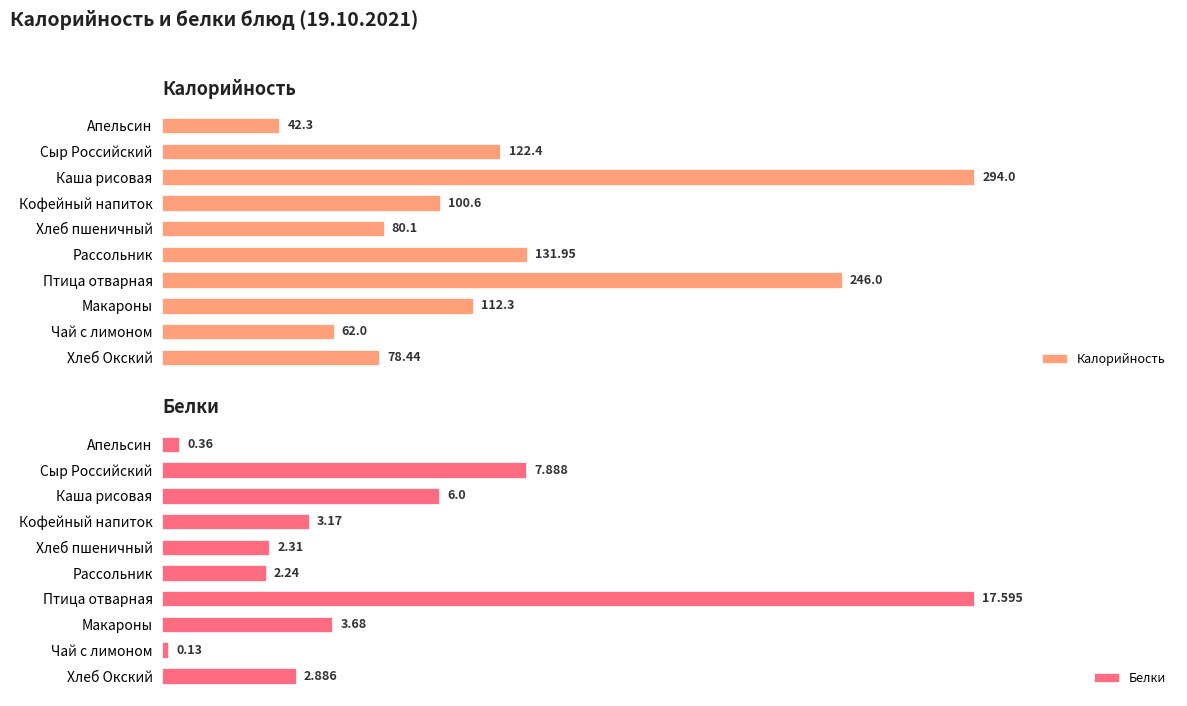

At which label does Калорийность reach its peak?

Каша рисовая